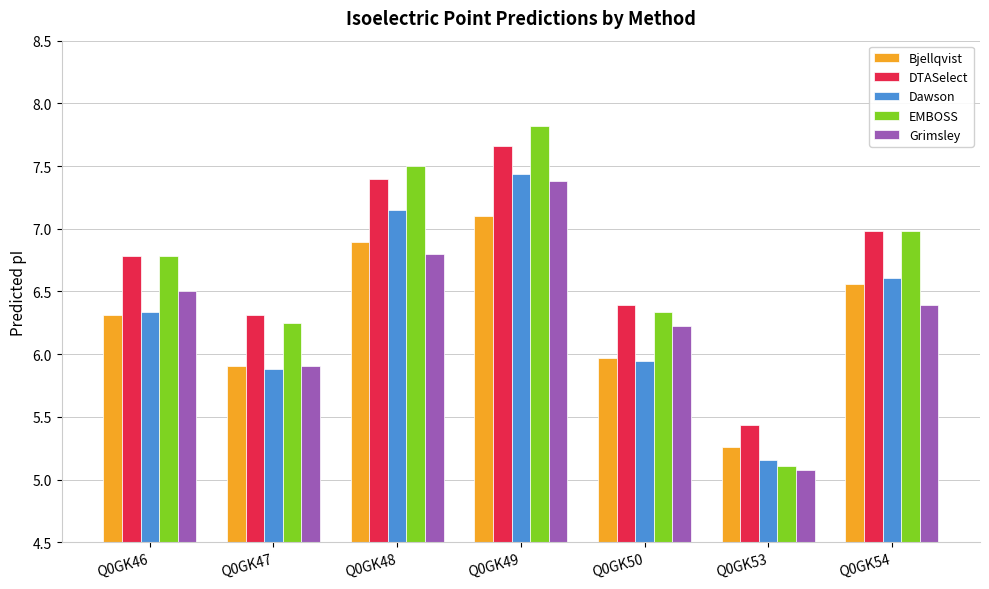

What is the sum of the Grimsley values at Q0GK54 and Q0GK47?

12.3